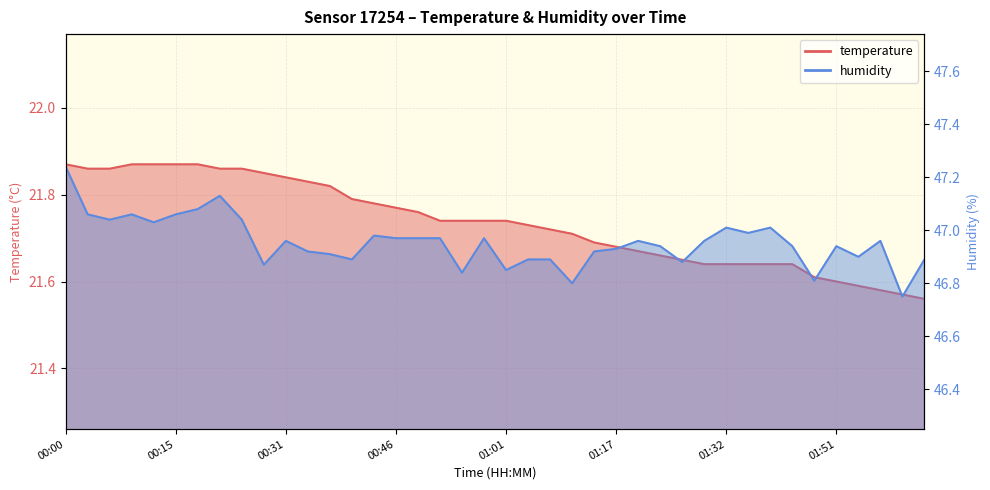

What is the maximum value for temperature?

21.9